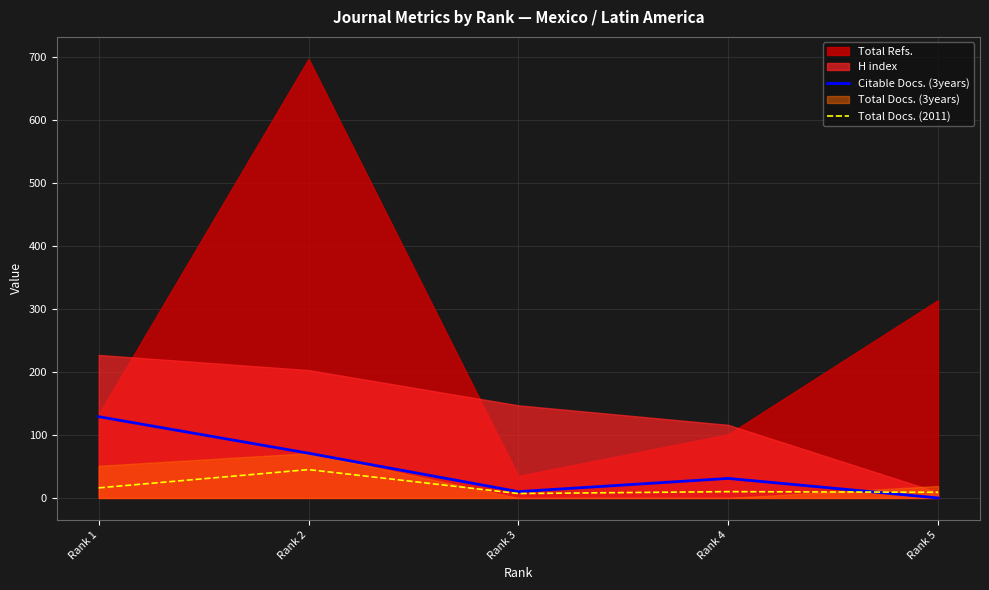

Where is the first local minimum for Citable Docs. (3years)?

Rank 3